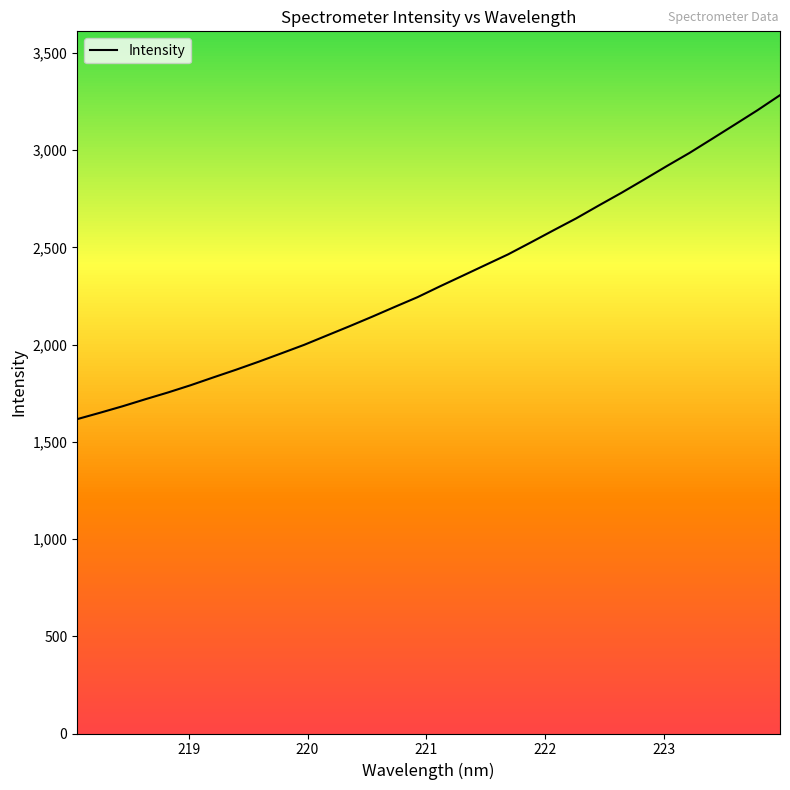

What is the greatest value displayed?

3282.7